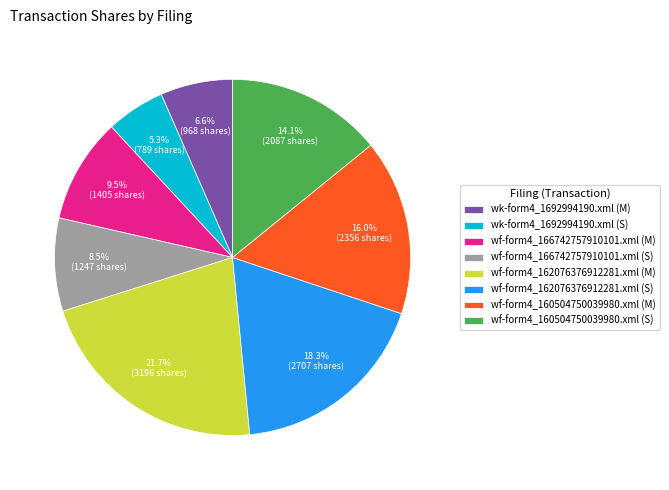

True or false: wk-form4_1692994190.xml (S) accounts for 5% of the total.

True